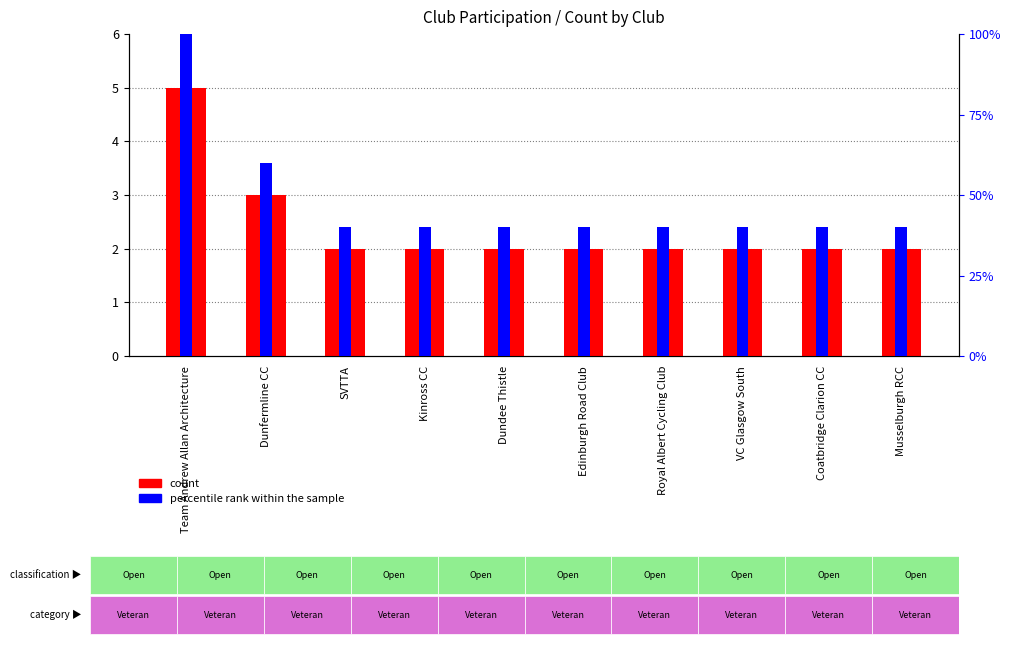

Is it true that count equals 0.8 at Musselburgh RCC?

False